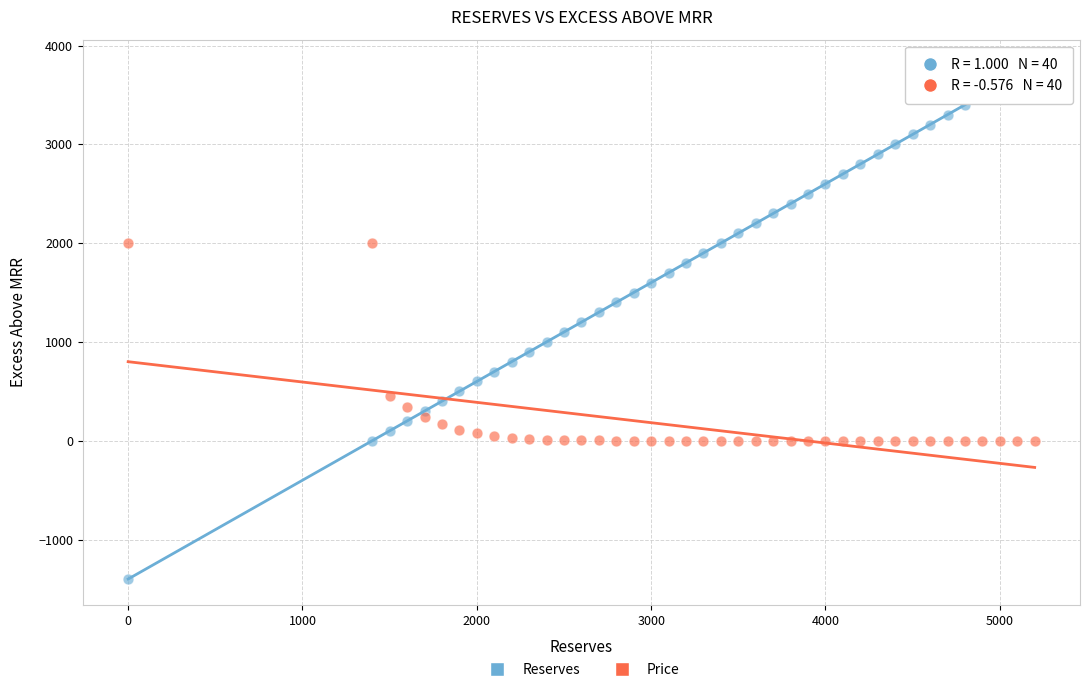

Across all data points, what is the range of X values (max minus min)?

5200.0